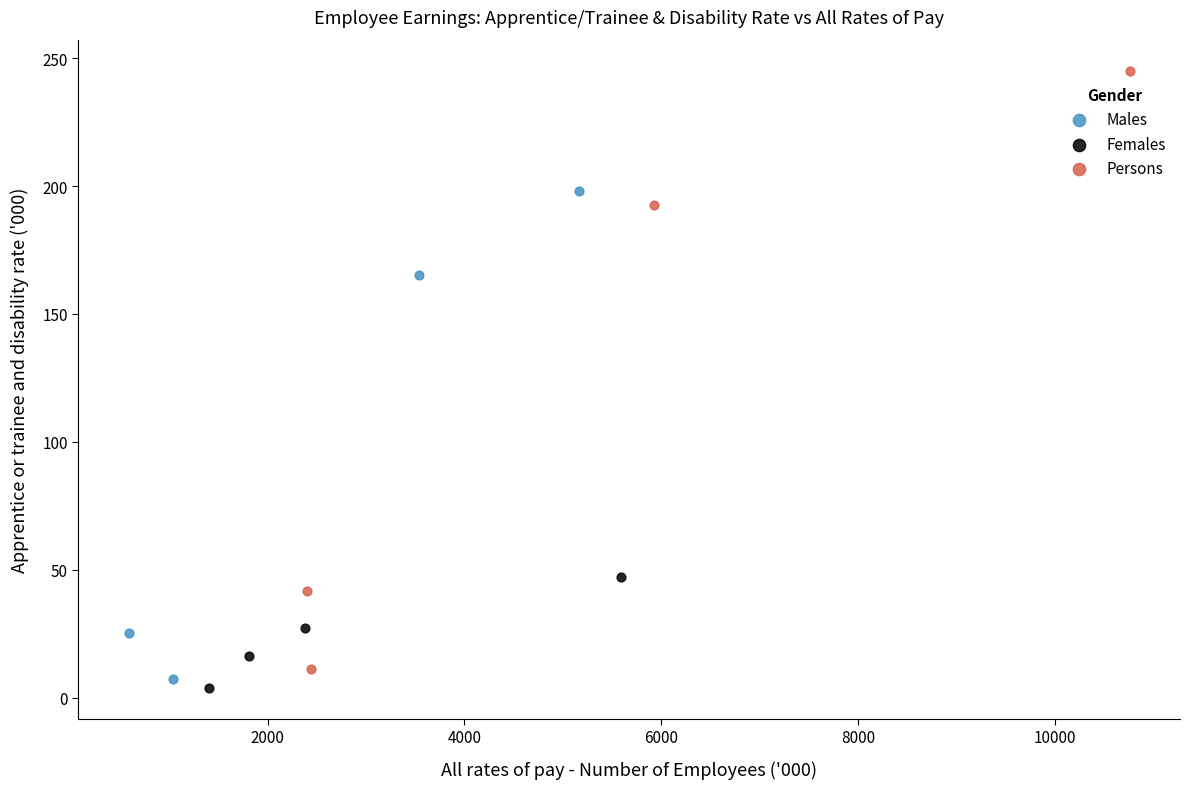

Which series contains the highest Y value?

Persons